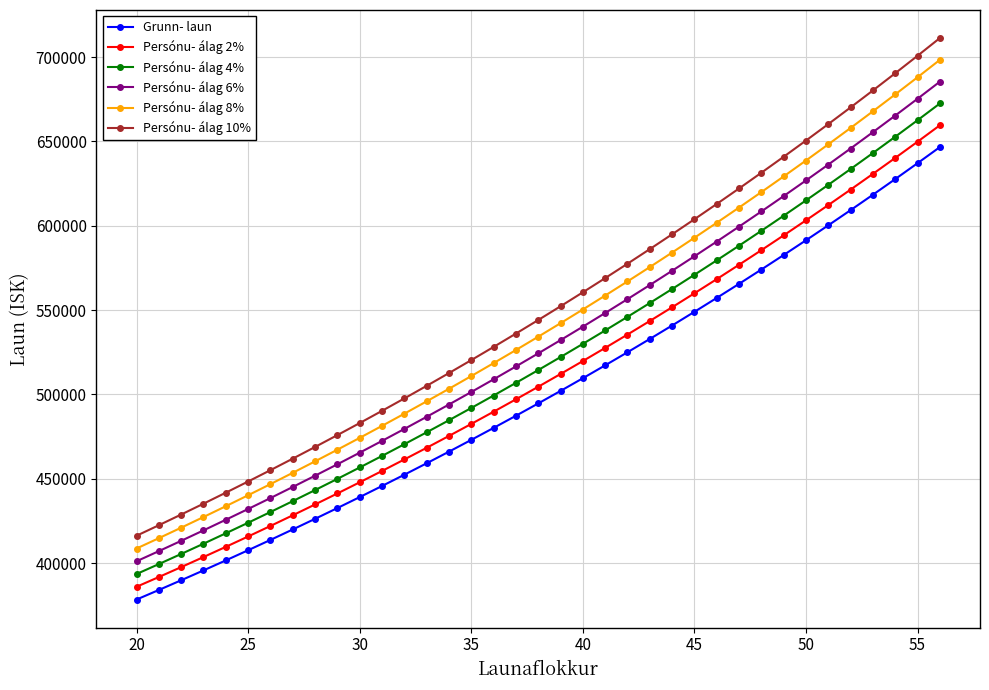

True or false: Persónu- álag 8% and Persónu- álag 10% cross at least once.

False